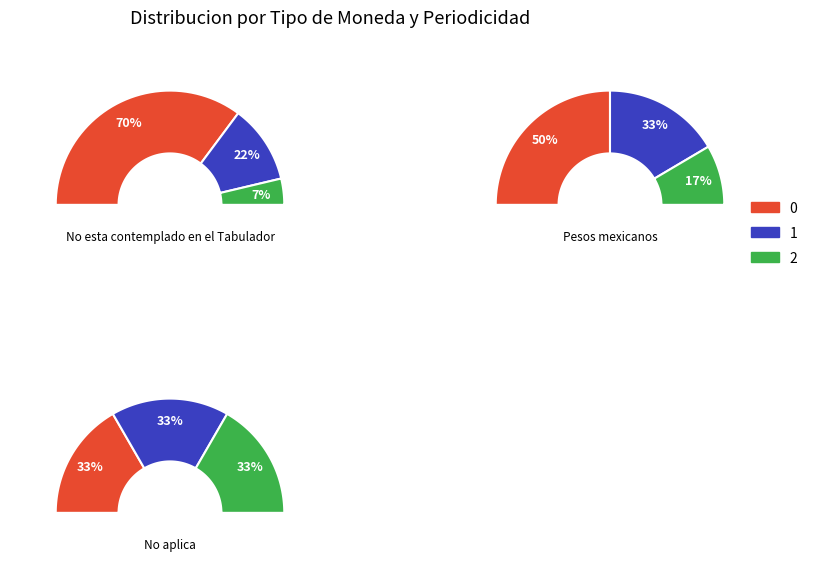

Which series changed the most between 0 and 3?

No aplica